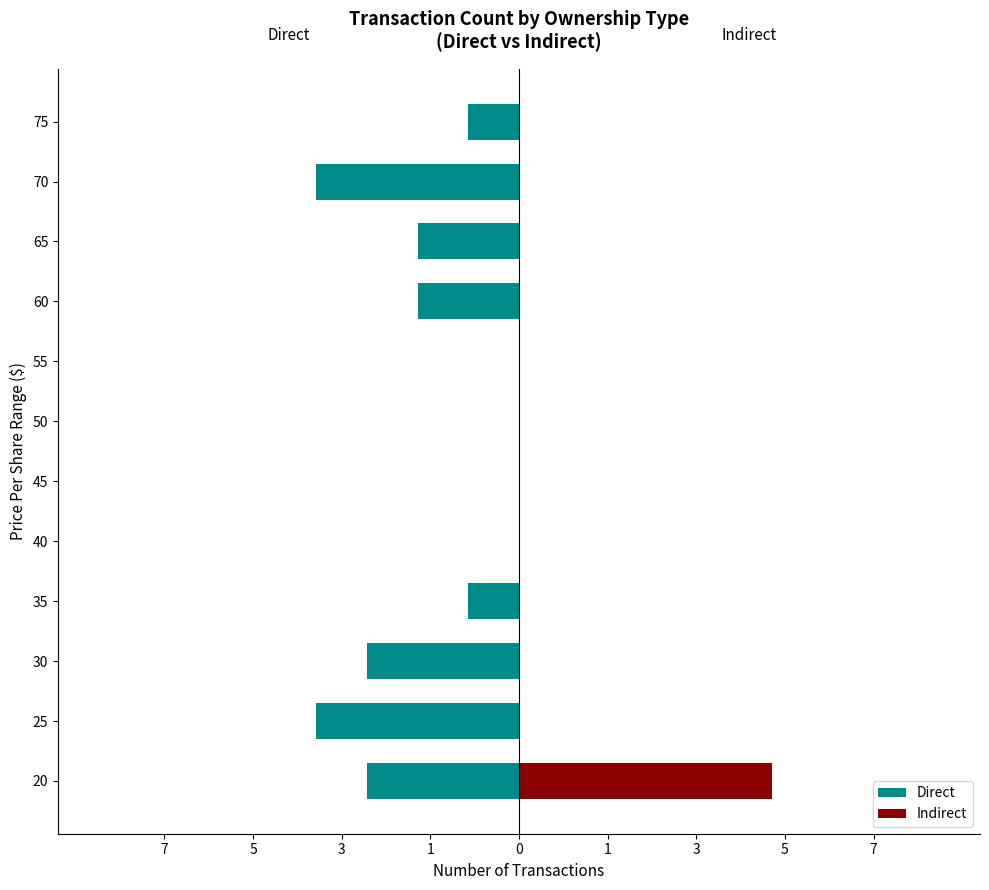

Does the chart contain stacked bars?

No